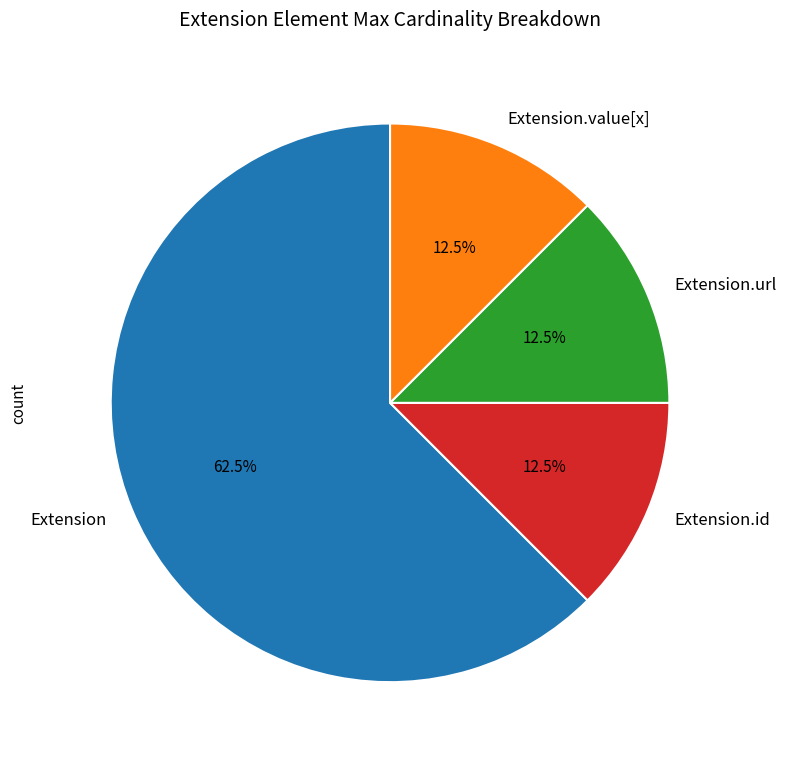

Combined, what portion of the pie is Extension.value[x] and Extension.url?

25.0%